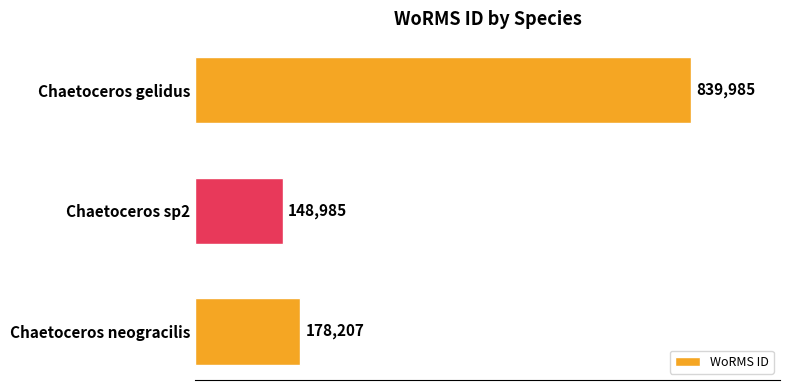

The value at Chaetoceros neogracilis is 178207. True or false?

True